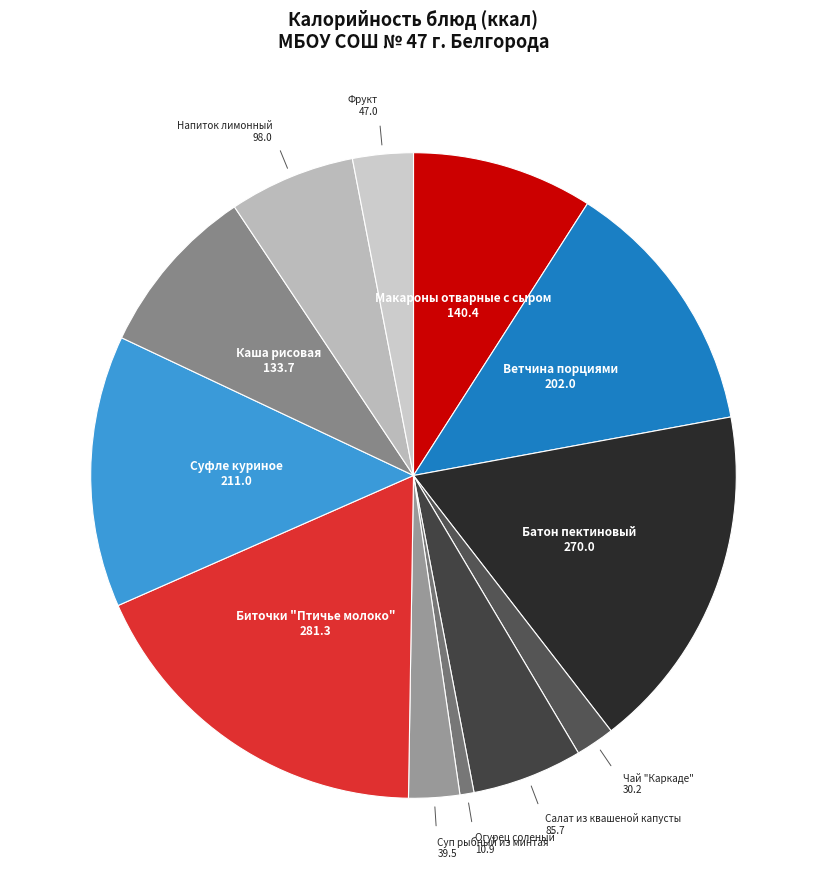

How many segments does this pie chart have?

12